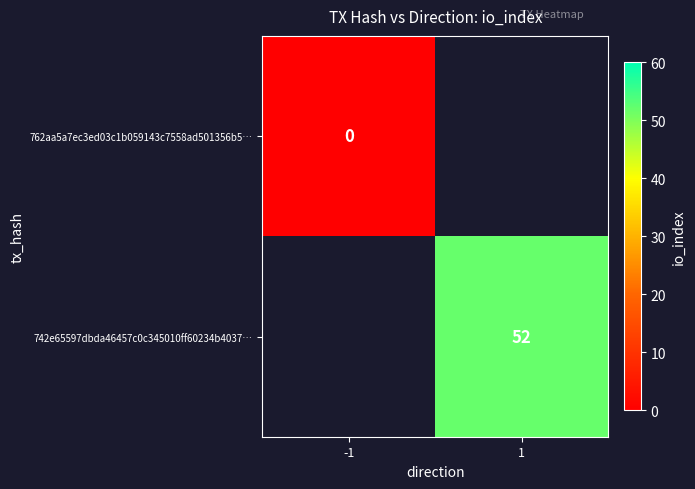

The 742e65597dbda46457c0c345010ff60234b4037… series shows 24 at 1. True or false?

False